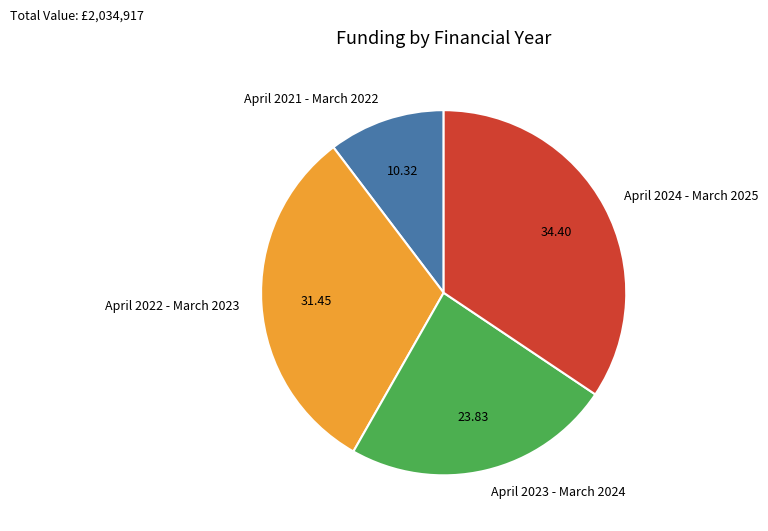

Is there any slice that represents more than half of the pie?

No